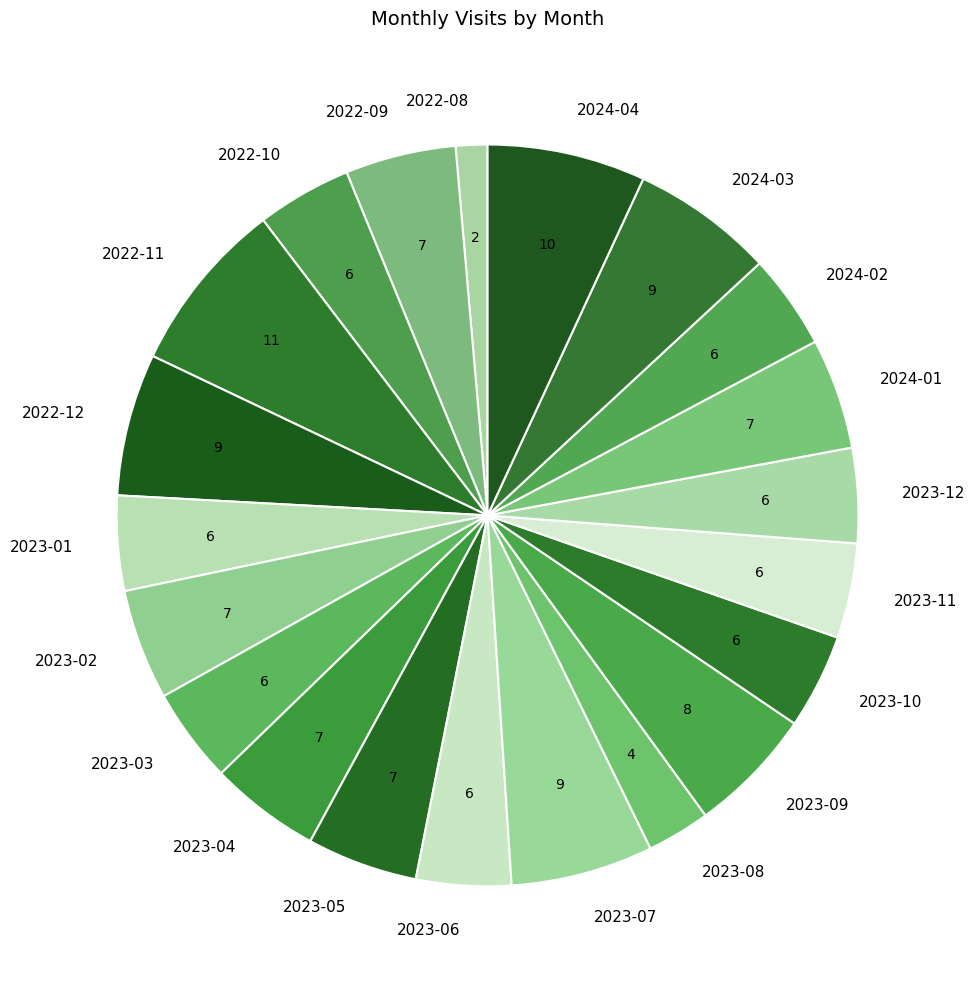

Which slice is the smallest?

2022-08